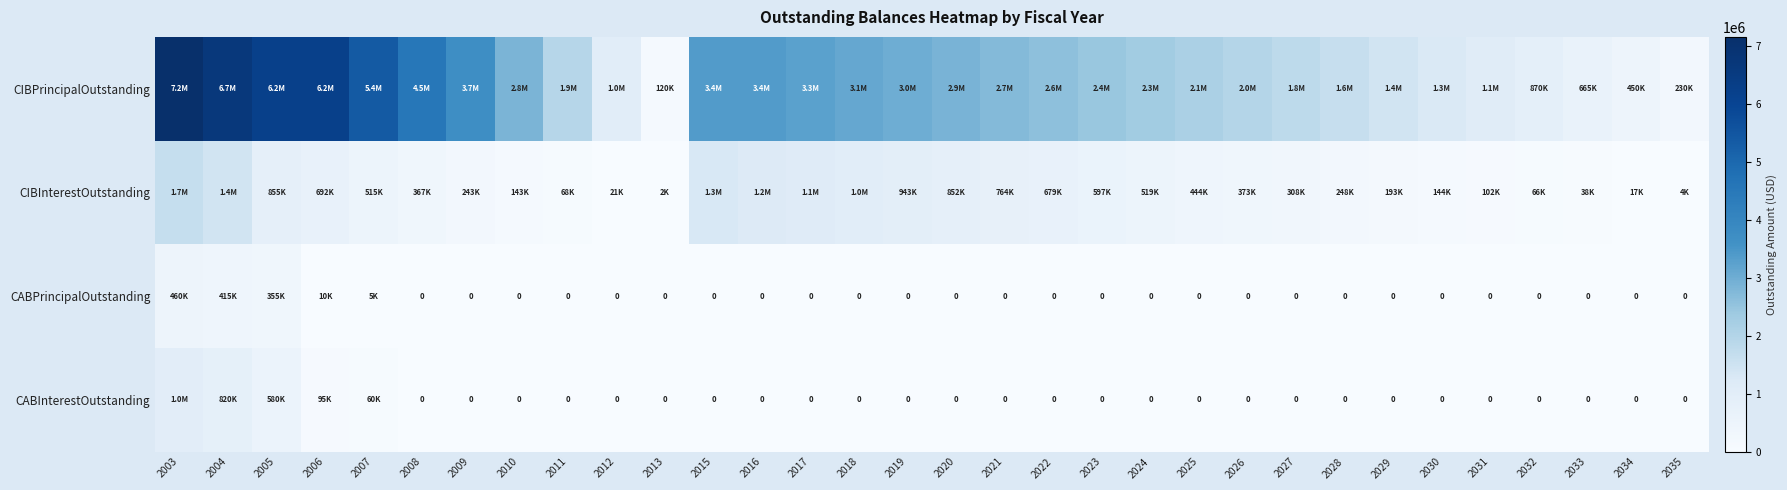

Is the value of CIBPrincipalOutstanding at 2019 greater than the value of CIBInterestOutstanding at 2015?

Yes